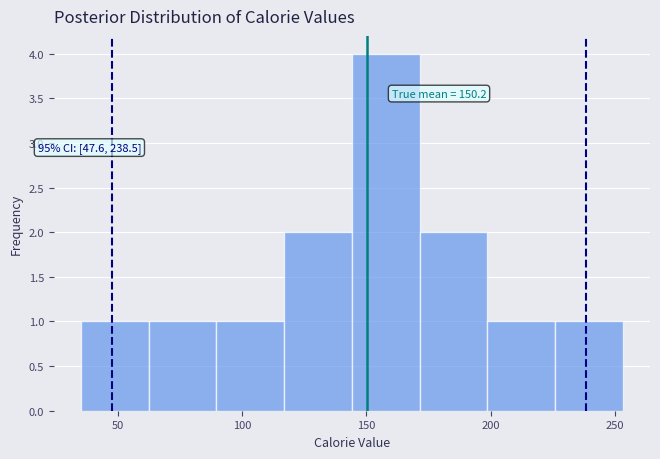

Over which range of the x-axis is the bar tallest?

145 to 170